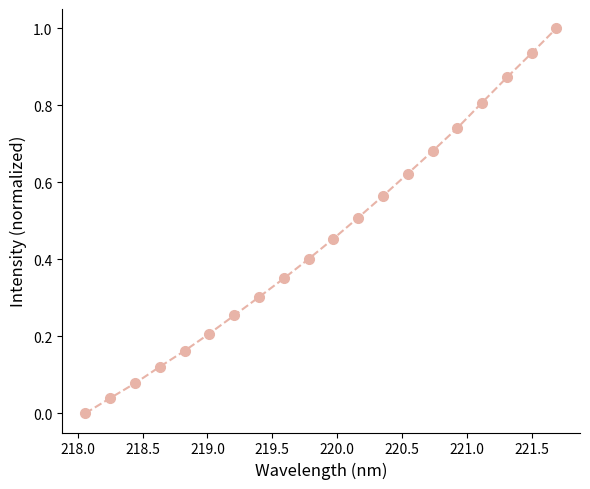

What is the difference between the maximum and second lowest values?

1.0